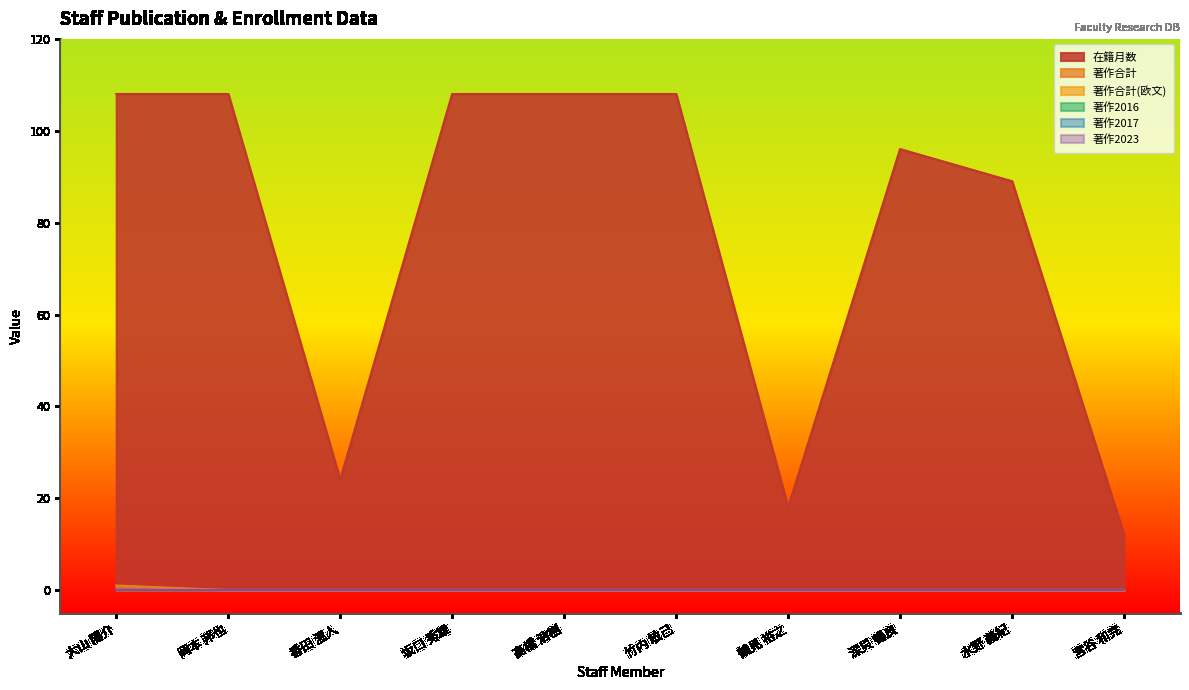

Which category has the highest value across all series?

大山 陽介